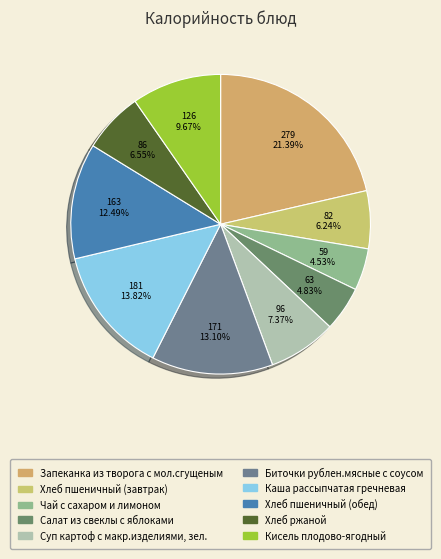

To the nearest percent, what is the difference between the largest and smallest slice percentages?

17%